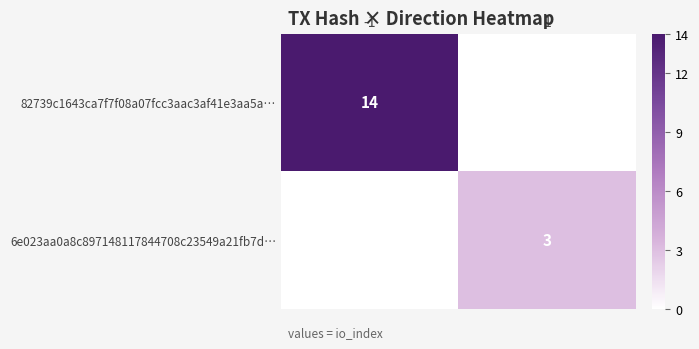

The 82739c1643ca7f7f08a07fcc3aac3af41e3aa5a… series shows 8 at -1. True or false?

False